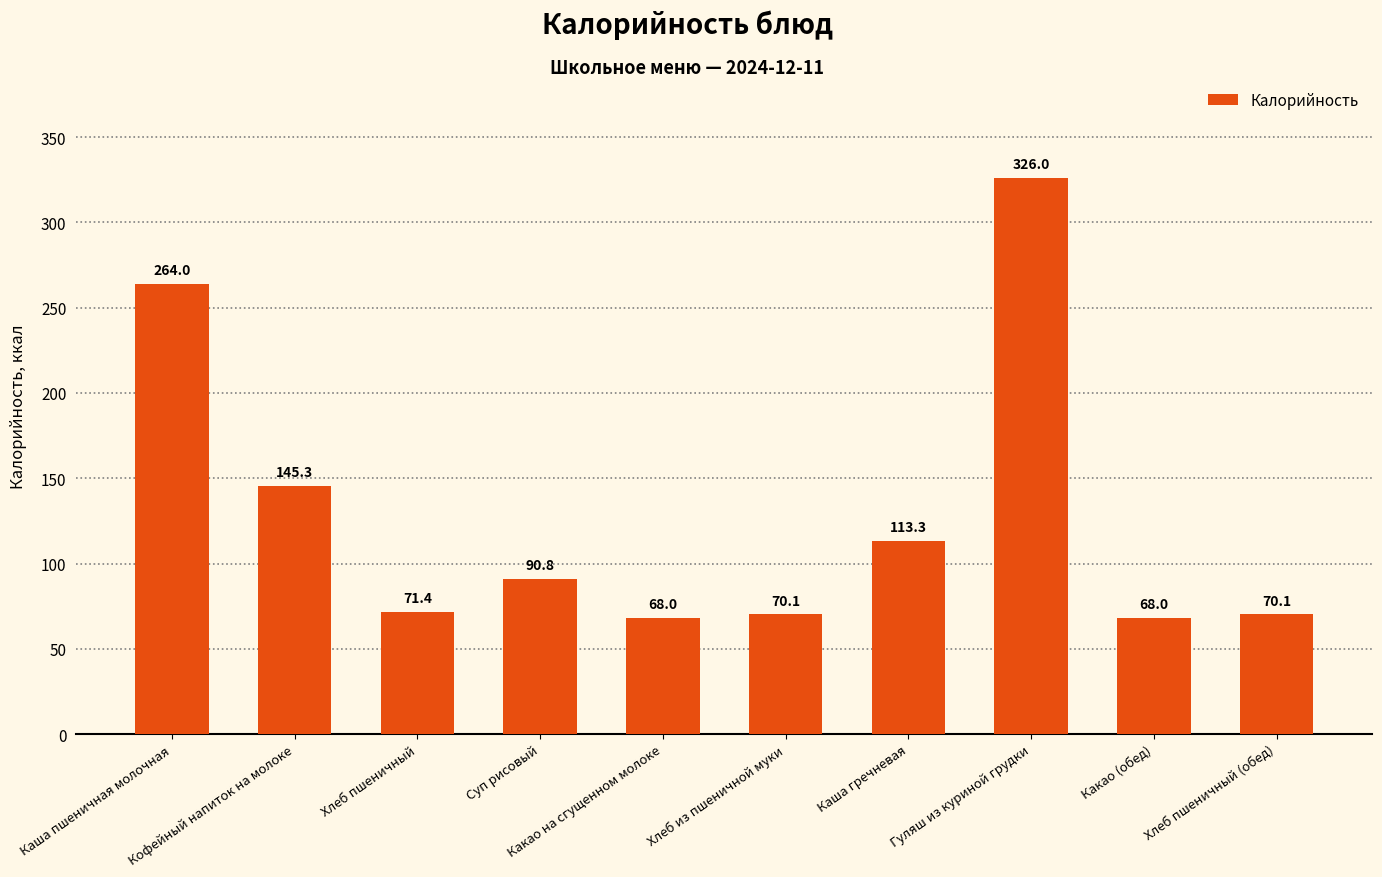

Where is the data nearest to the value 197?

Кофейный напиток на молоке